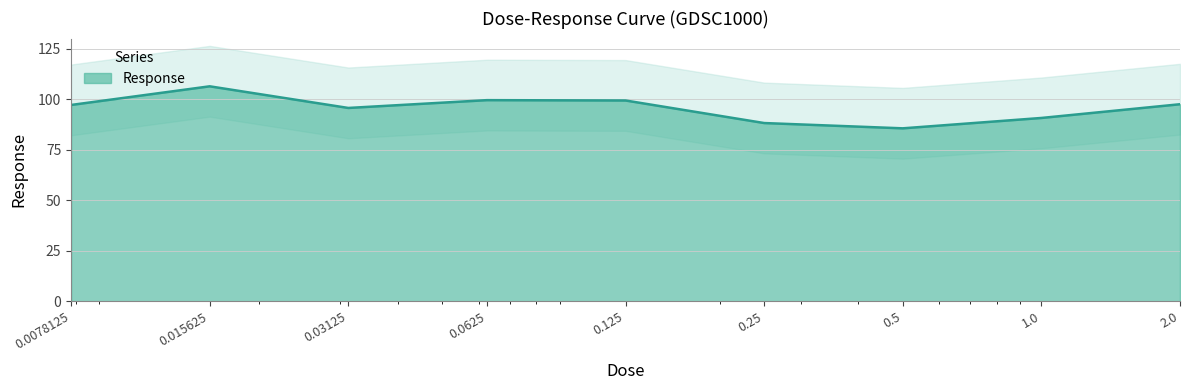

Reading left to right, extract all data points from this chart.

97.1	106.4	95.7	99.5	99.4	88.2	85.6	90.7	97.5